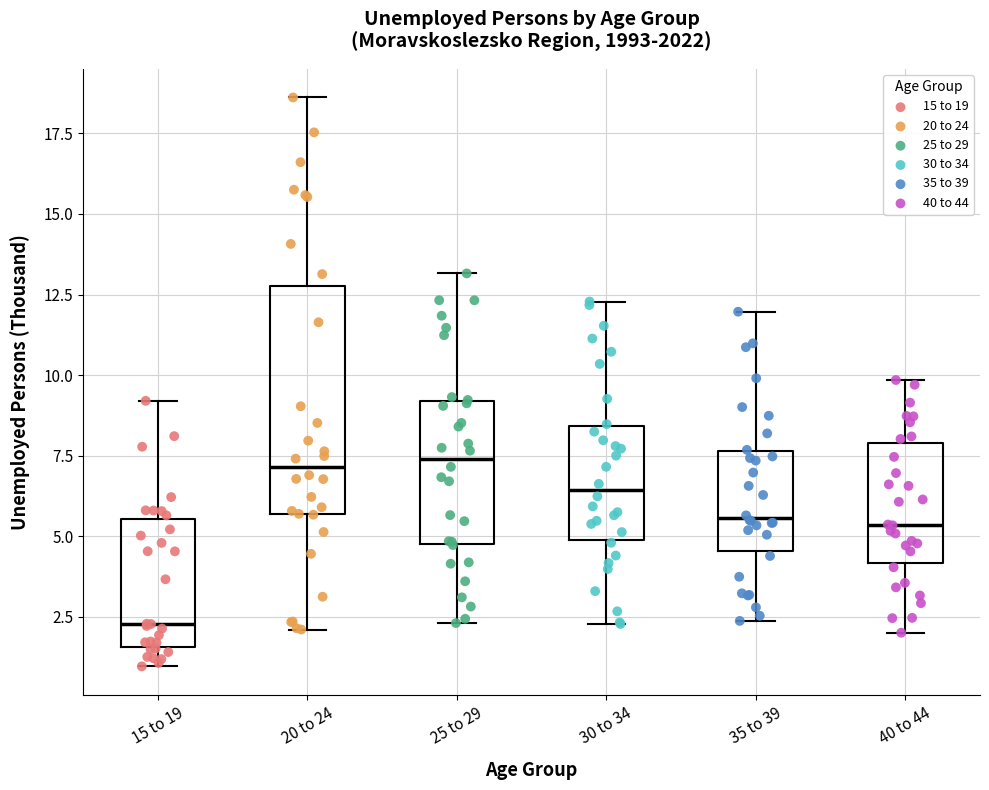

Reading left to right, read every box against the y-axis: the position of its median line, the range the box covers, and the ends of its whiskers. The values are not printed on the chart, so give them approximately, as read against the axis.

15 to 19: median 2.5, box 1.5 to 5.5, whiskers 1.0 to 9.0
20 to 24: median 7.0, box 5.5 to 13.0, whiskers 2.0 to 18.5
25 to 29: median 7.5, box 4.5 to 9.0, whiskers 2.5 to 13.0
30 to 34: median 6.5, box 5.0 to 8.5, whiskers 2.5 to 12.5
35 to 39: median 5.5, box 4.5 to 7.5, whiskers 2.5 to 12.0
40 to 44: median 5.5, box 4.0 to 8.0, whiskers 2.0 to 10.0